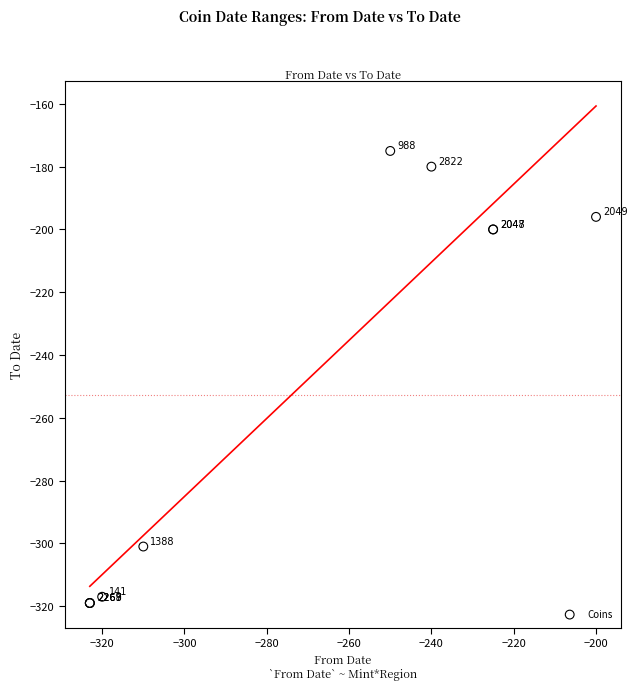

What Y value in the scatter plot is closest to -247?

-200